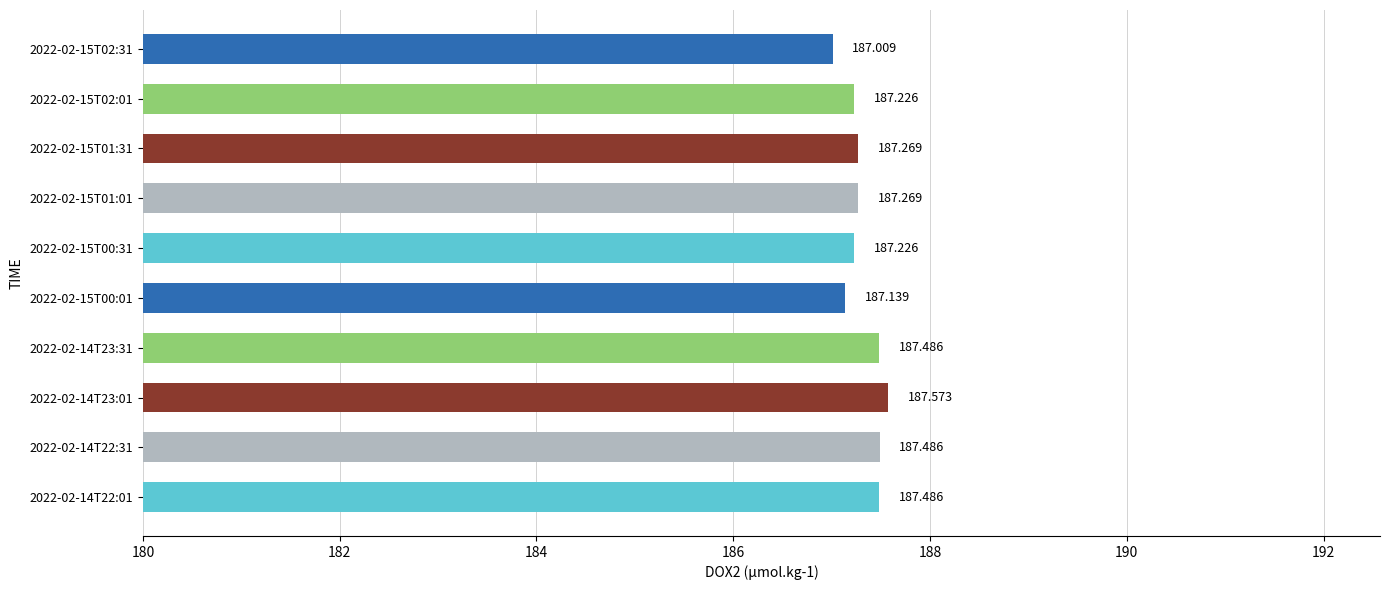

What is the maximum value shown in the chart?

187.6